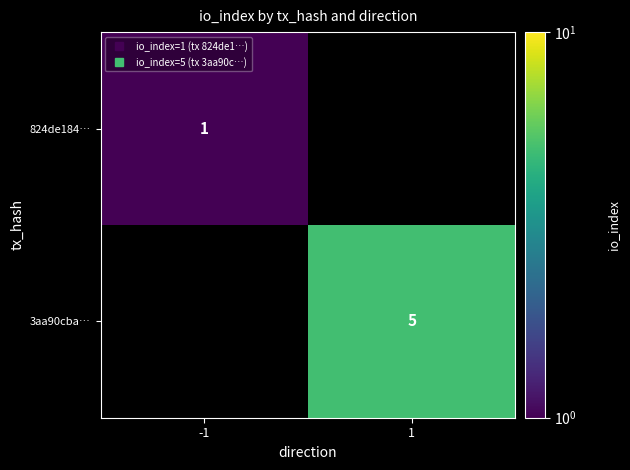

Rank the categories by 824de184… value from highest to lowest.

-1, 1